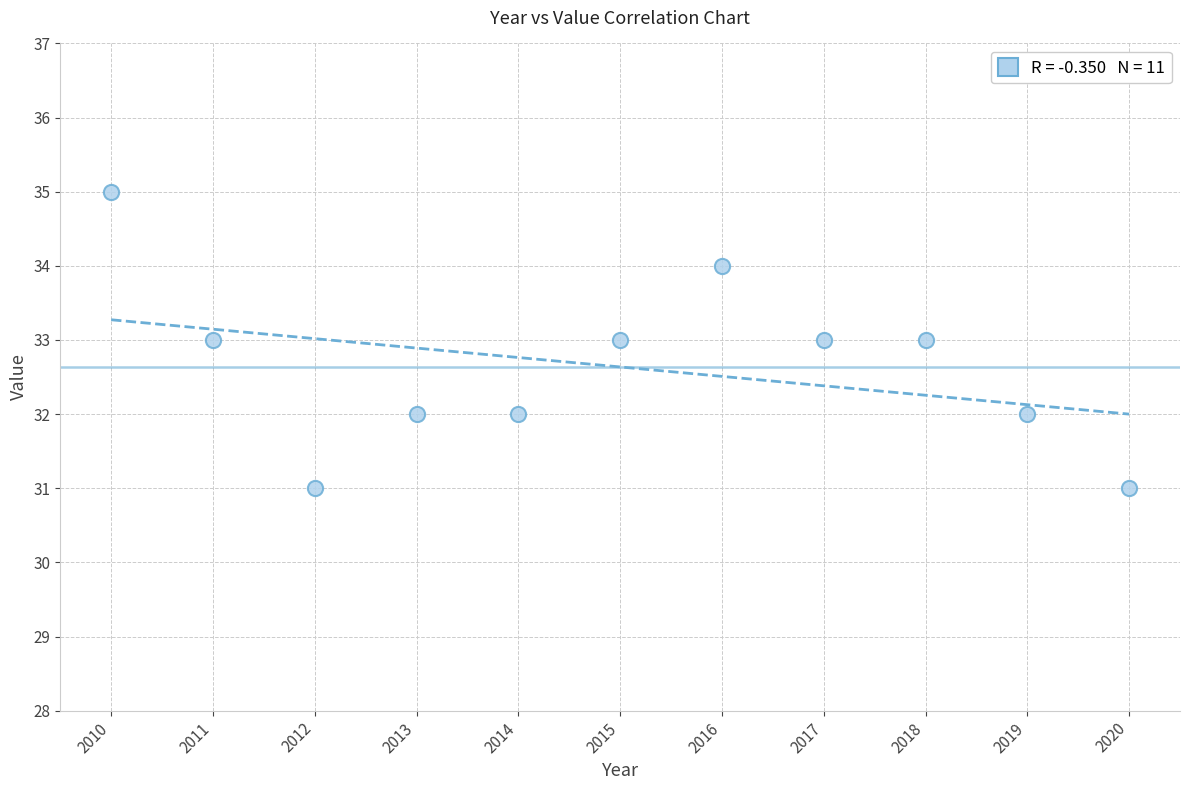

What is the range of X values (max minus min)?

10